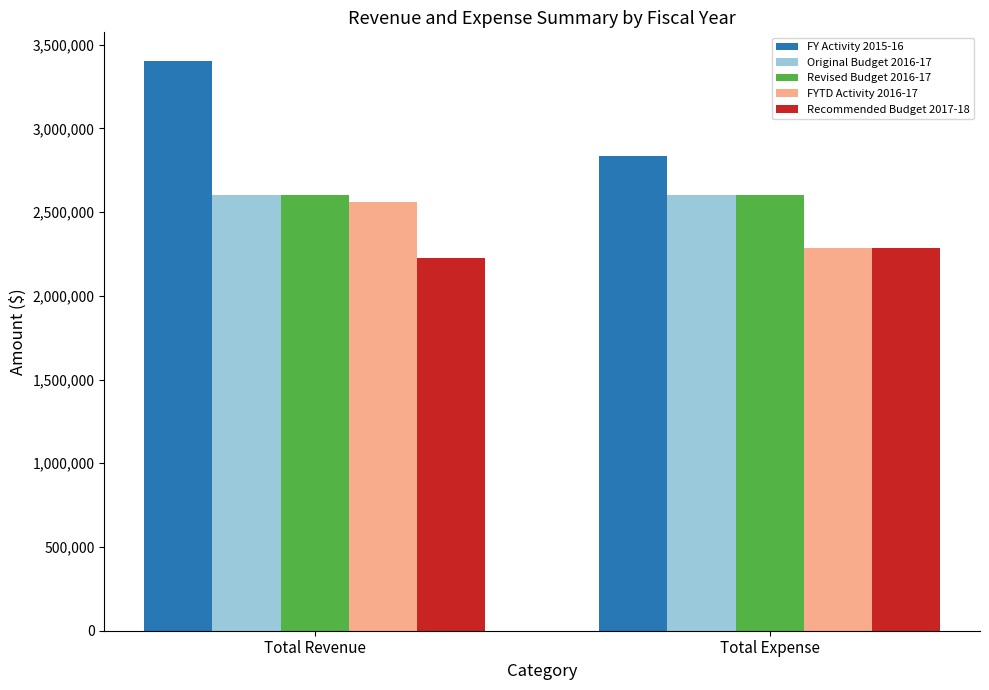

What is the average value of the Original Budget 2016-17 series?

2602644